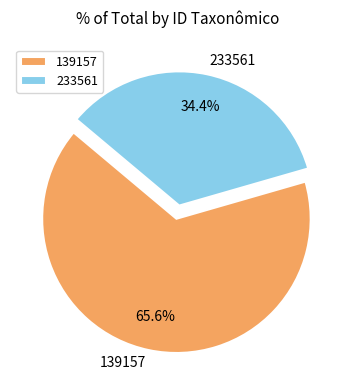

To the nearest percent, what is the average slice percentage?

50%